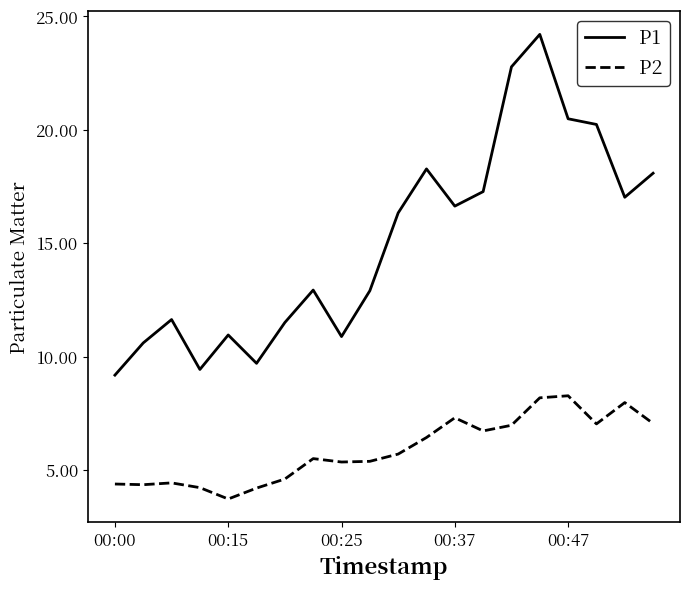

Which series has the largest total across all categories?

P1